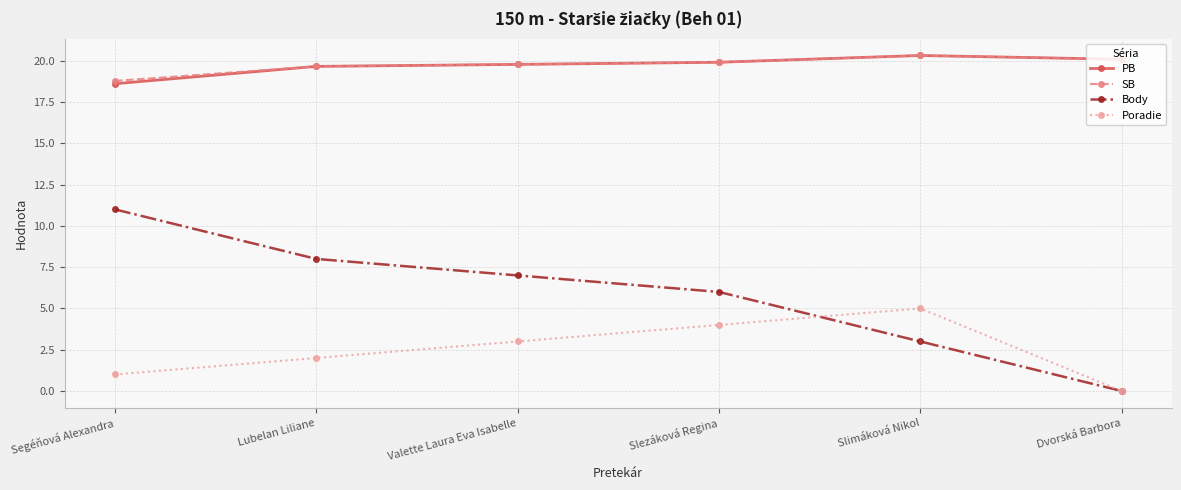

Between Slezáková Regina and Slimáková Nikol, which series saw the biggest shift?

Body